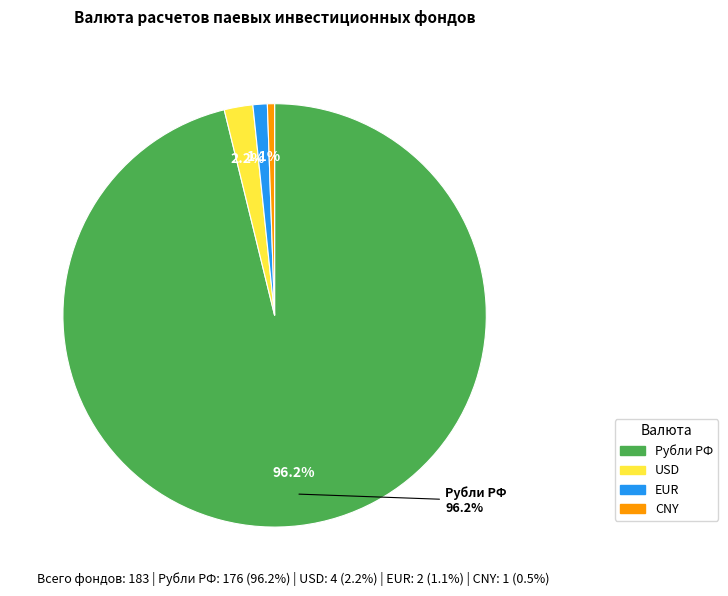

To the nearest percent, what percentage of the pie is USD?

2%